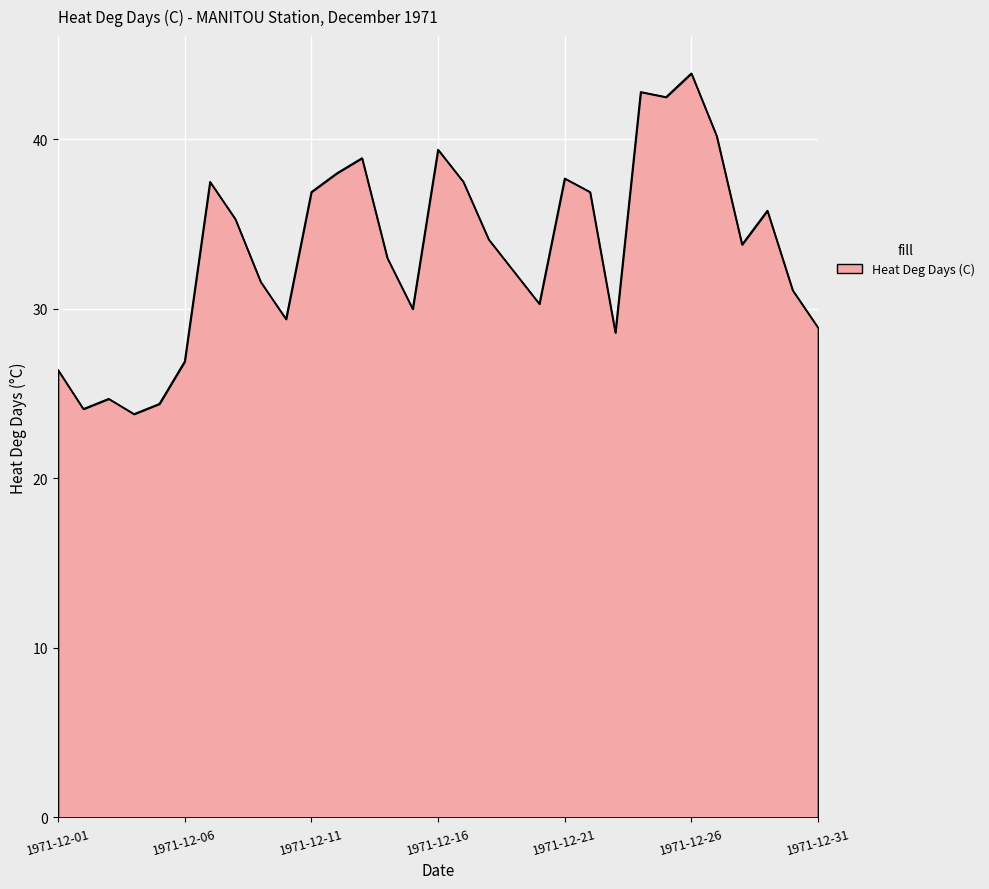

What is the difference between the maximum and minimum values?

20.1